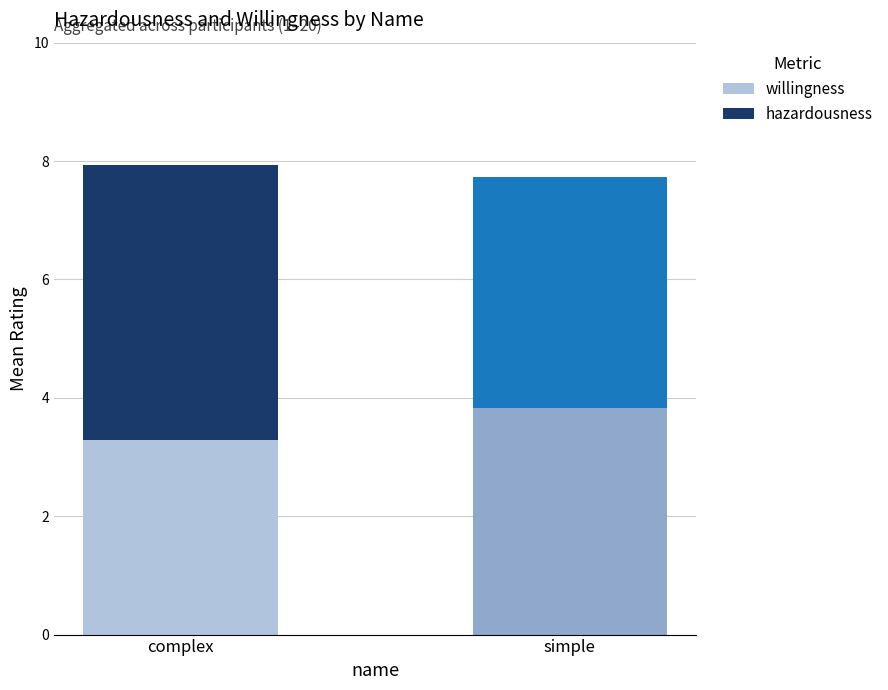

Are the bars grouped side by side (vs. stacked)?

No